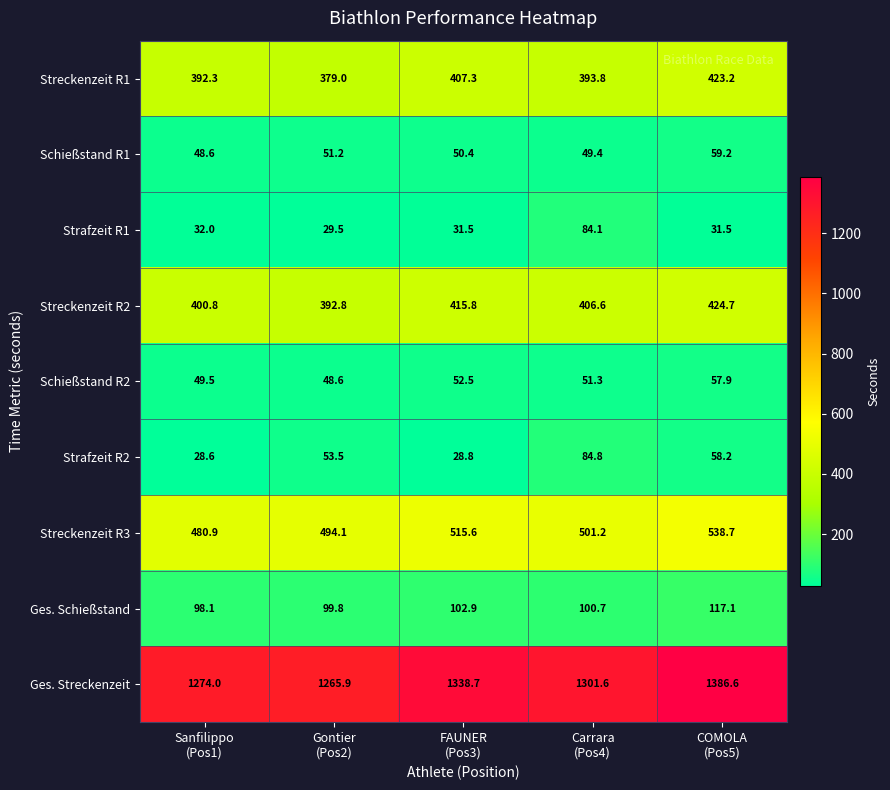

What is the average value of the Streckenzeit R2 series?

408.1